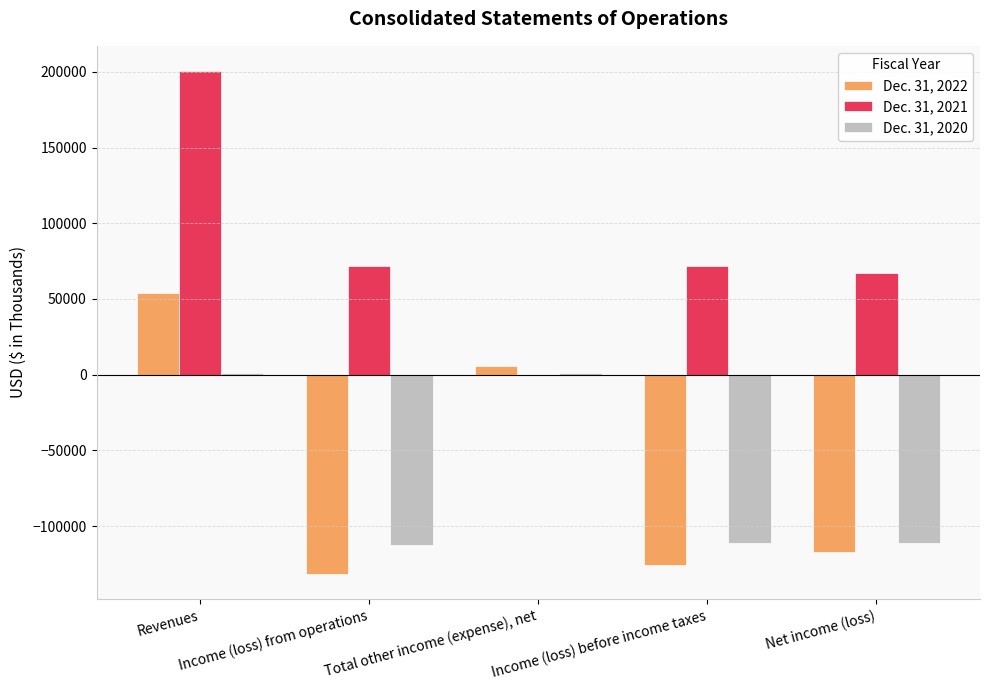

What is the greatest value displayed?

200577